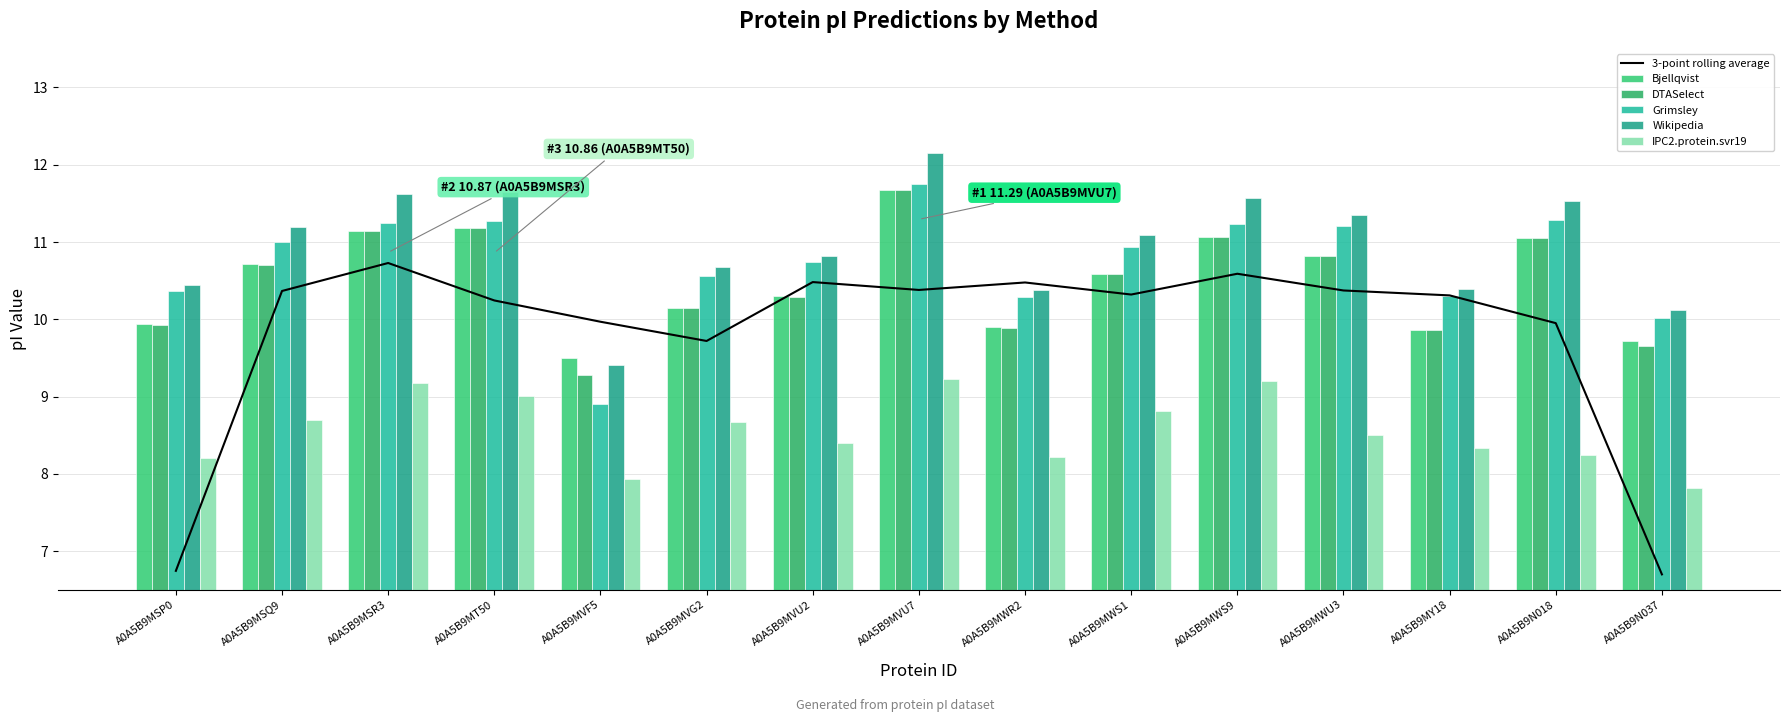

What is the lowest value of the Wikipedia series?

9.4